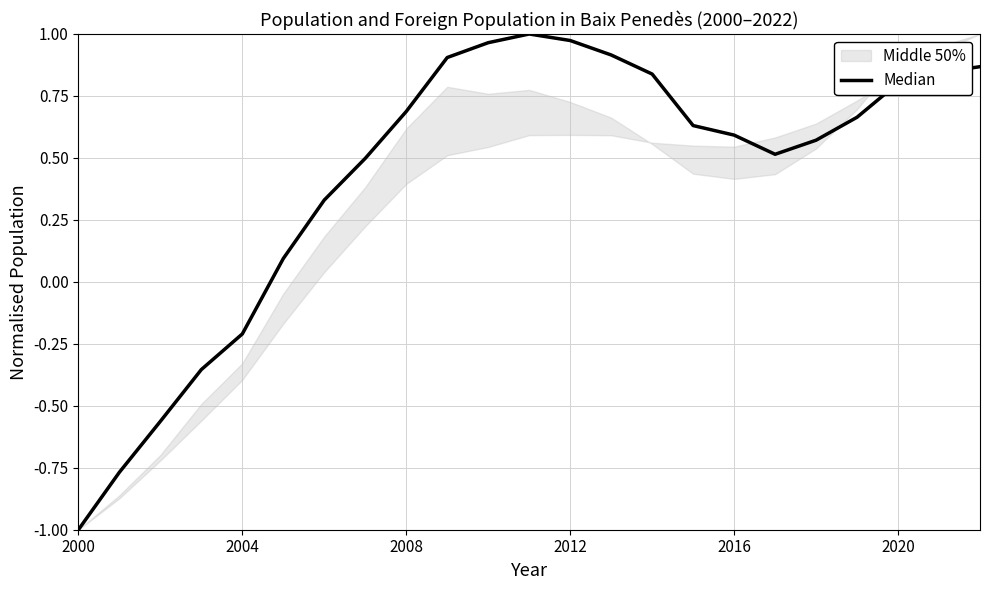

How many positive values are there?

18